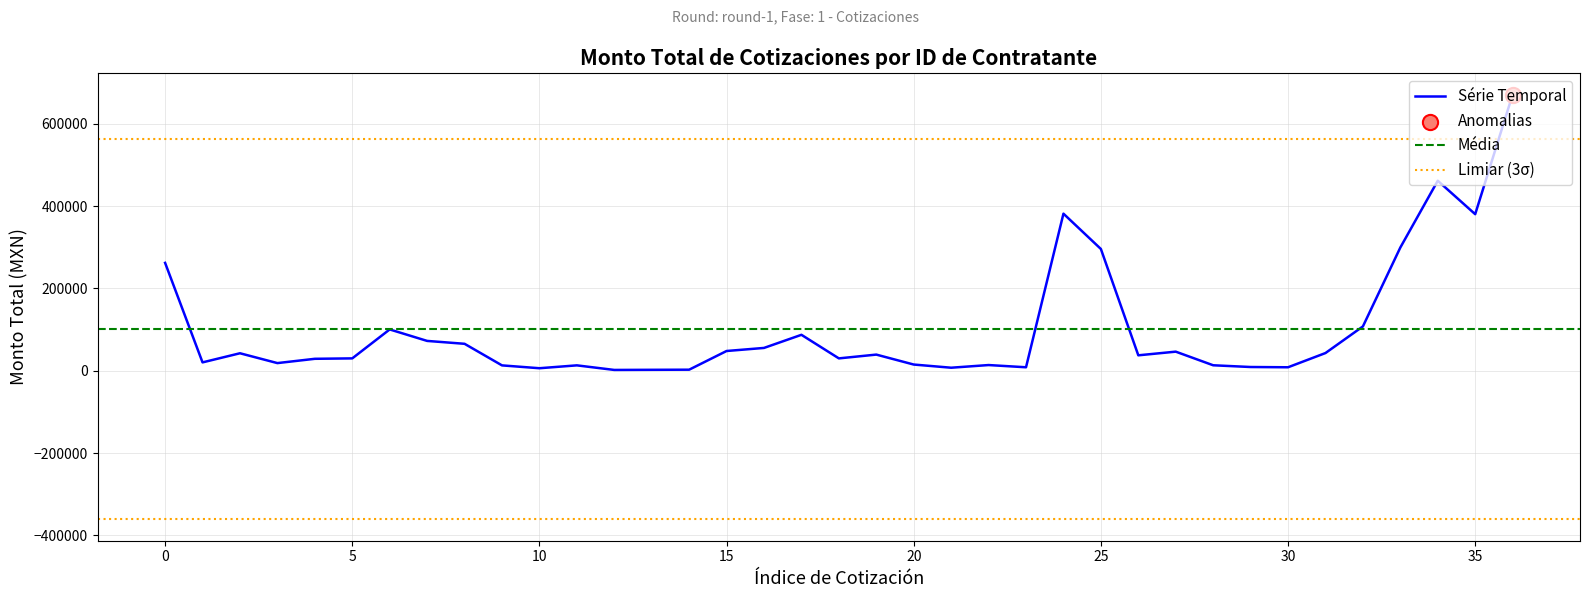

The value of Série Temporal at 25 is 152800.8. True or false?

False